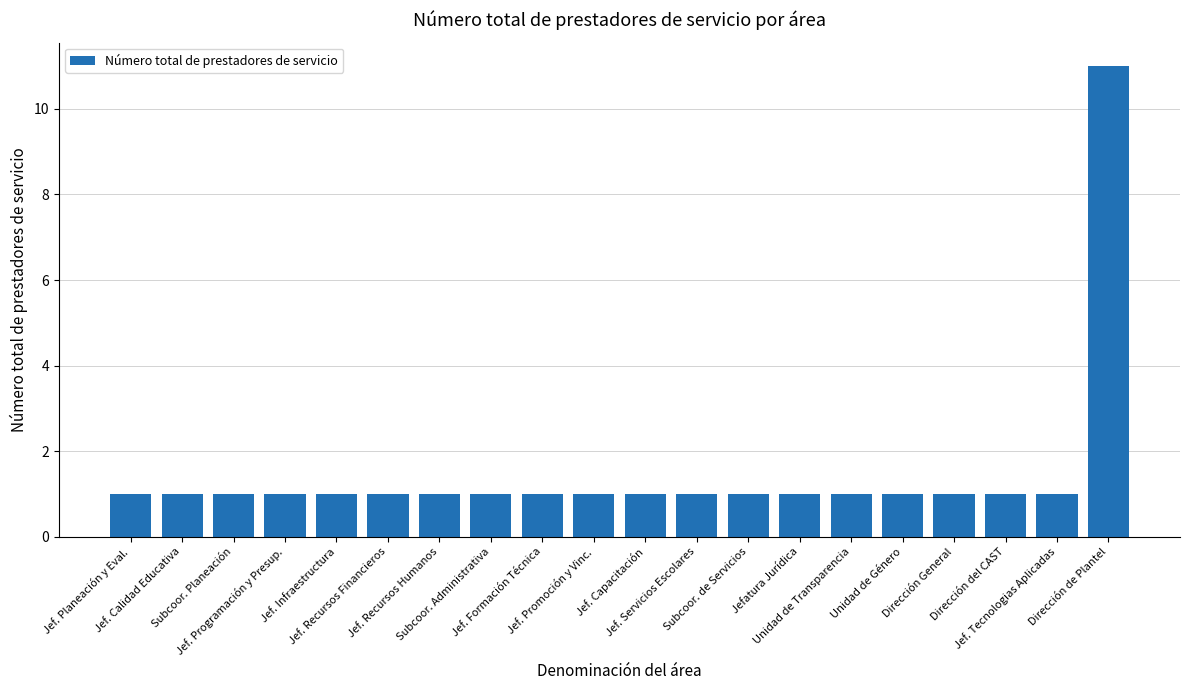

What is the difference between the maximum and minimum values?

10